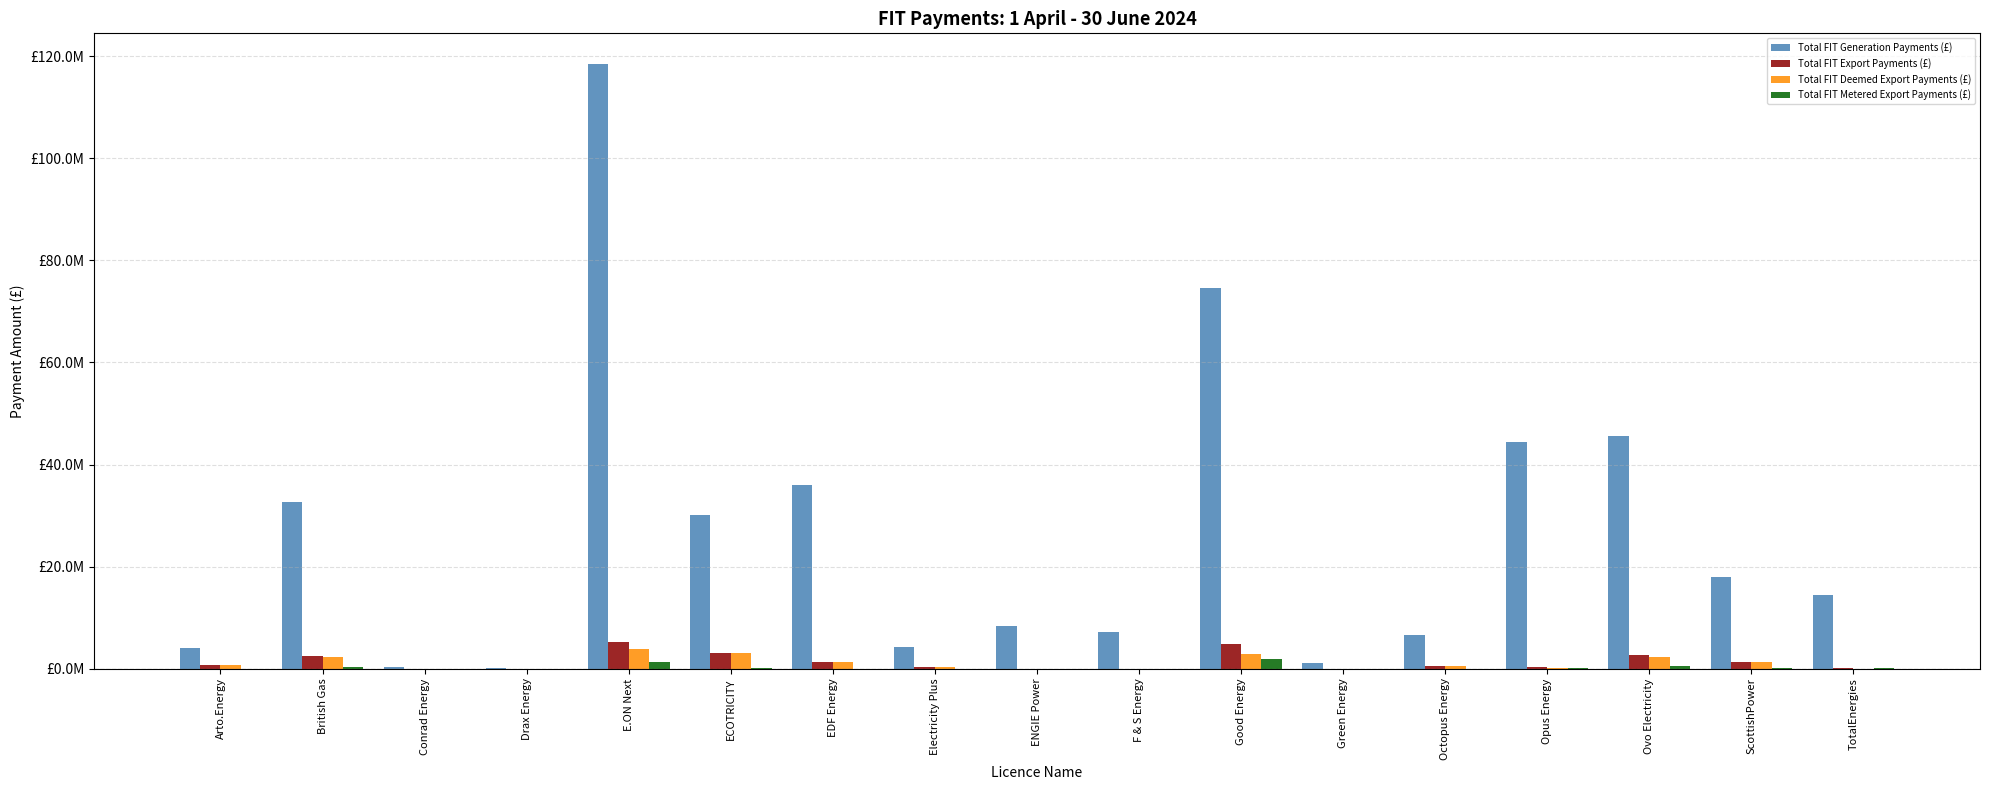

At which category does the chart reach its minimum across all series?

Conrad Energy